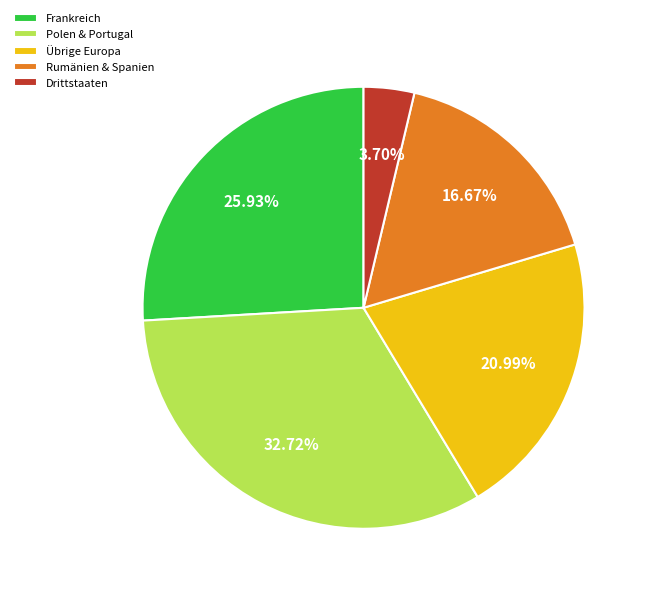

Is there a majority slice in this chart?

No